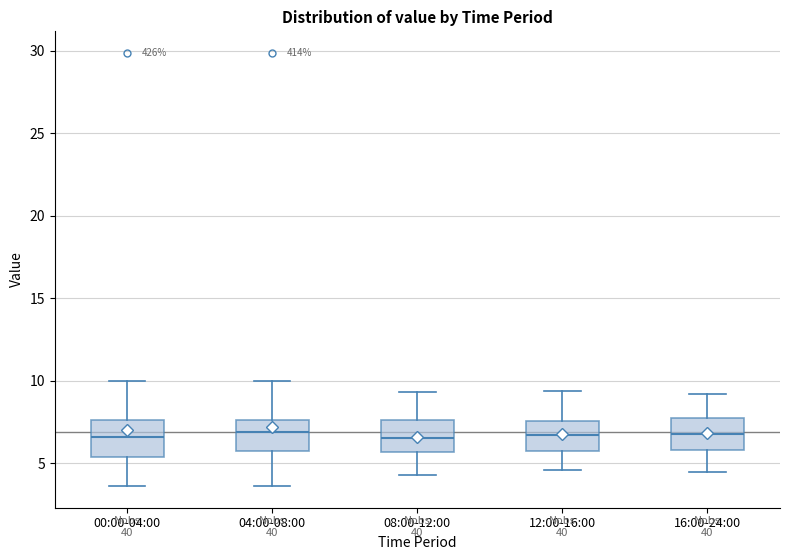

Where does the median line of the box for 16:00-24:00 sit on the y-axis? The values are not printed on the chart, so give them approximately, as read against the axis.

7.0